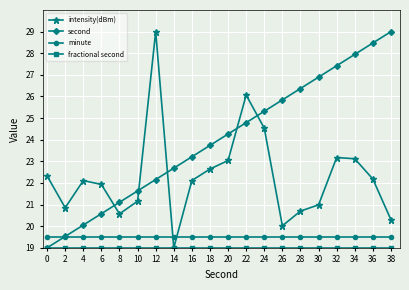

The value of intensity(dBm) at 6 is 10.2. True or false?

False